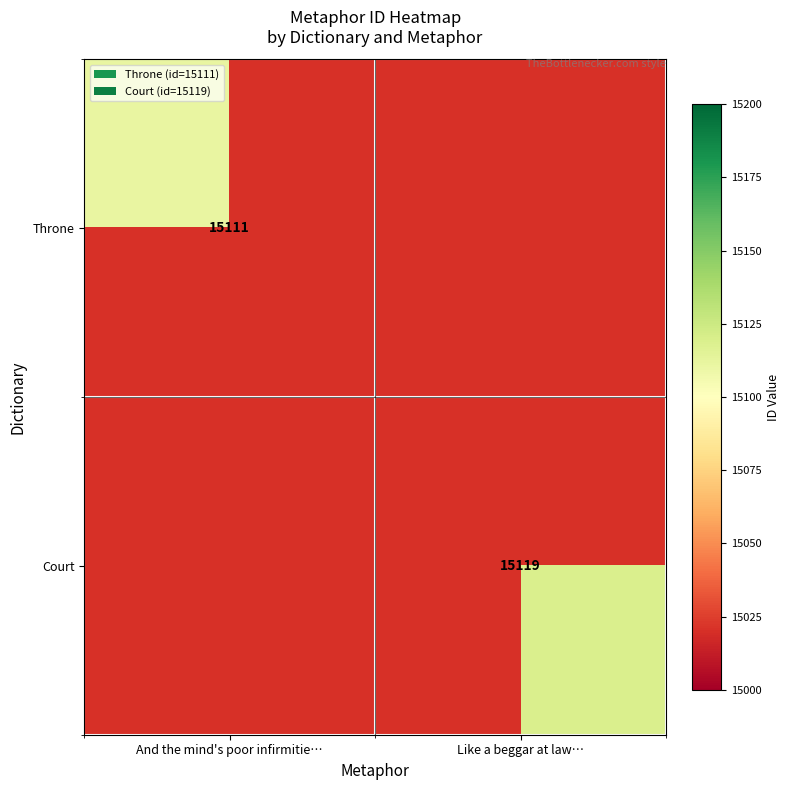

The Throne series shows 25687 at And the mind's poor infirmitie…. True or false?

False